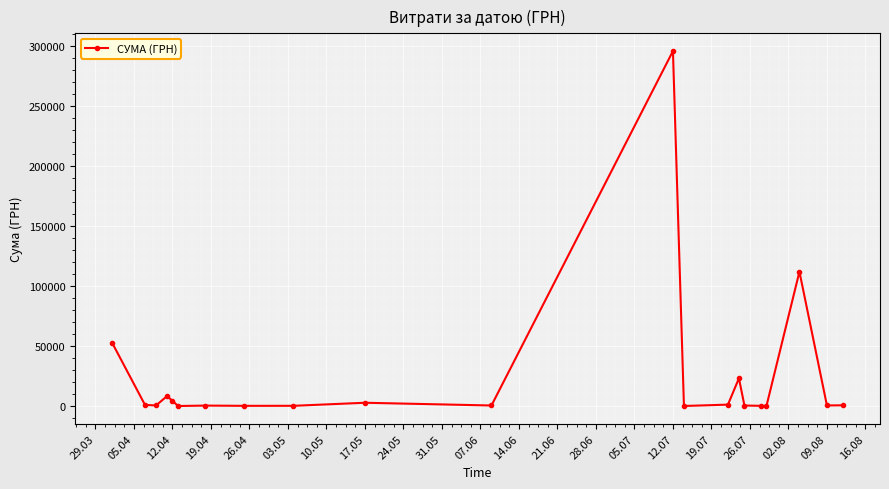

What is the value of the 4th point from the left?

8360.4